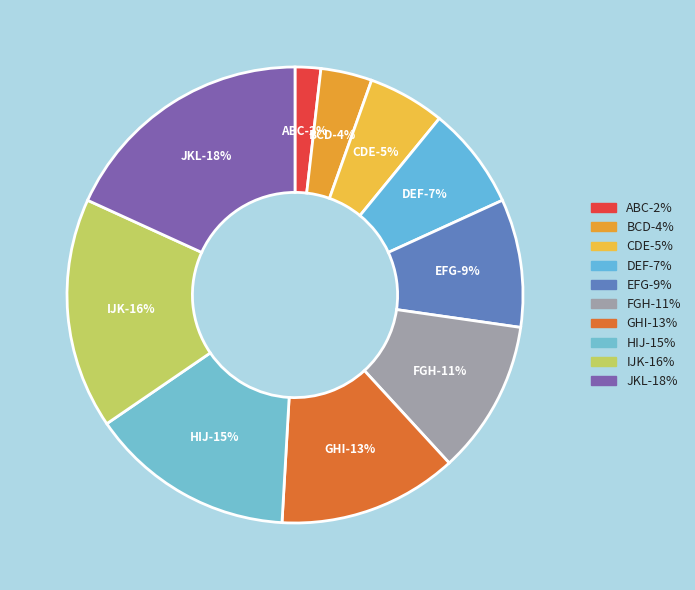

To the nearest percent, what is the average slice percentage?

10%